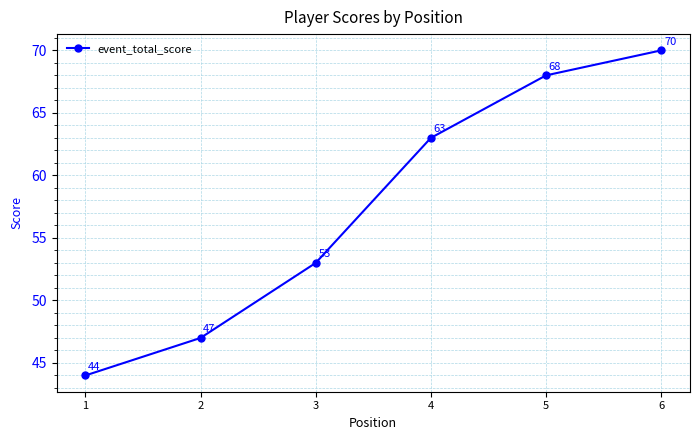

The value at 3 is 87. True or false?

False